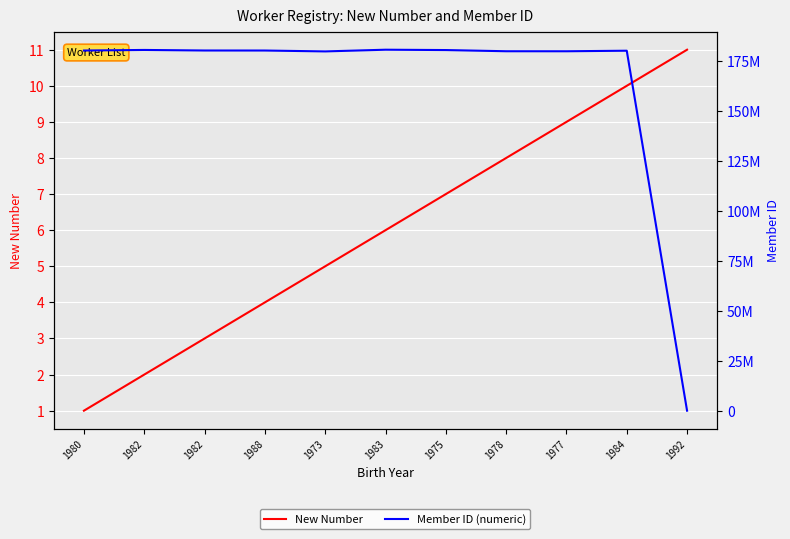

Rank the series at 1980 from lowest to highest value.

New Number, Member ID (numeric)